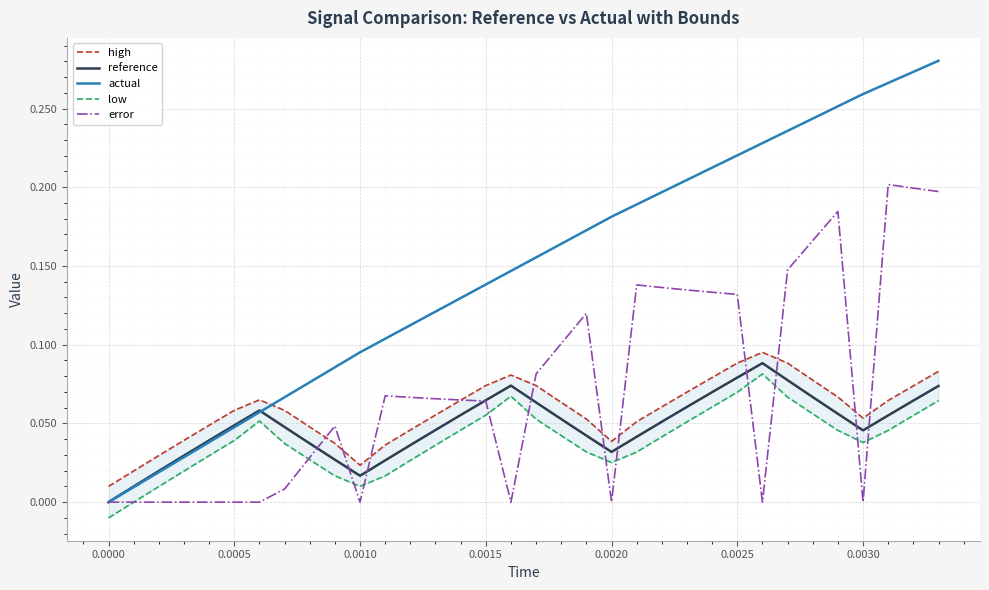

List the series in order of their peak value, lowest first.

low, reference, high, error, actual